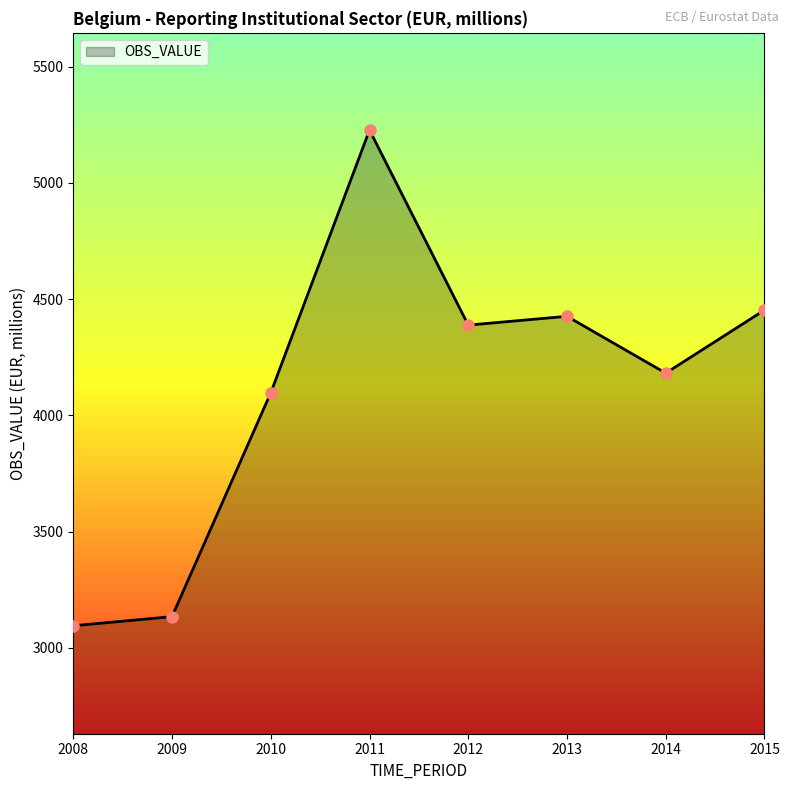

True or false: there are more than 0 points higher than both neighbors.

True